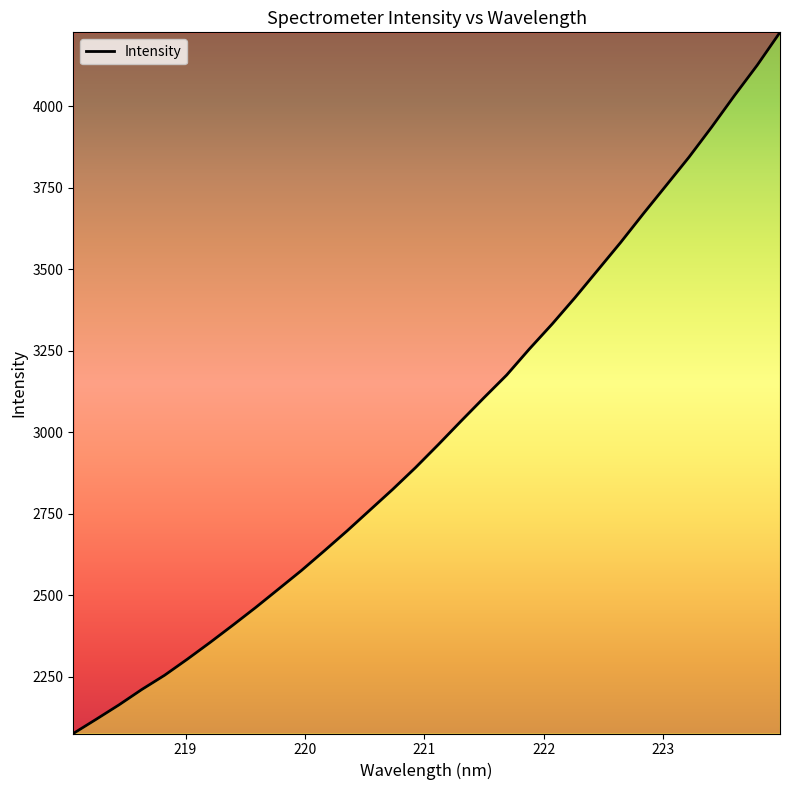

What is the maximum value shown in the chart?

4226.1